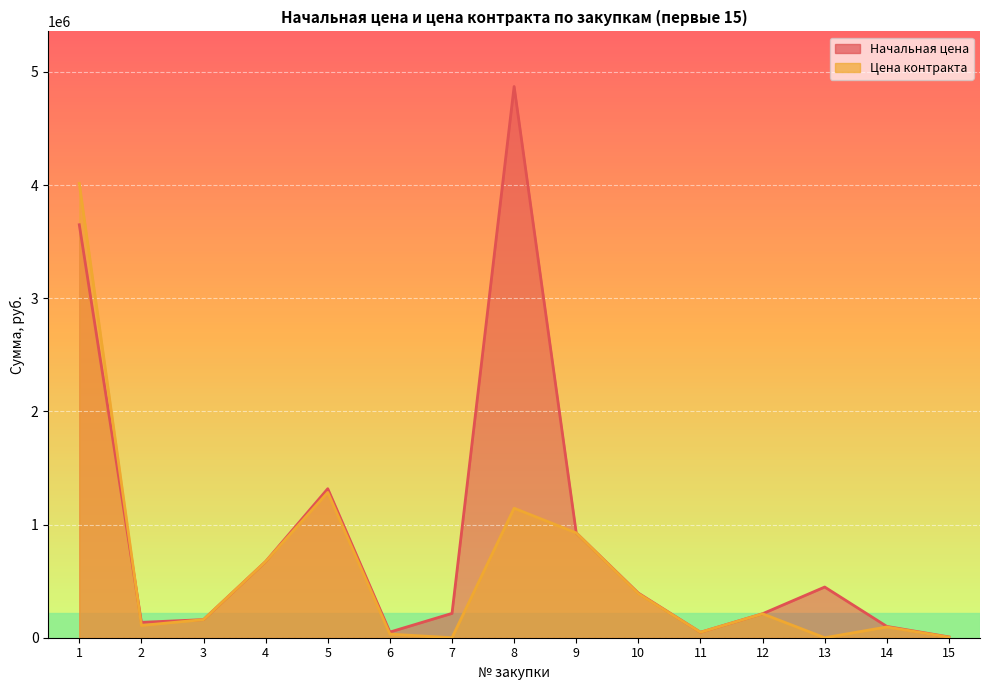

Is the value of Цена контракта at 10 greater than the value of Начальная цена at 1?

No